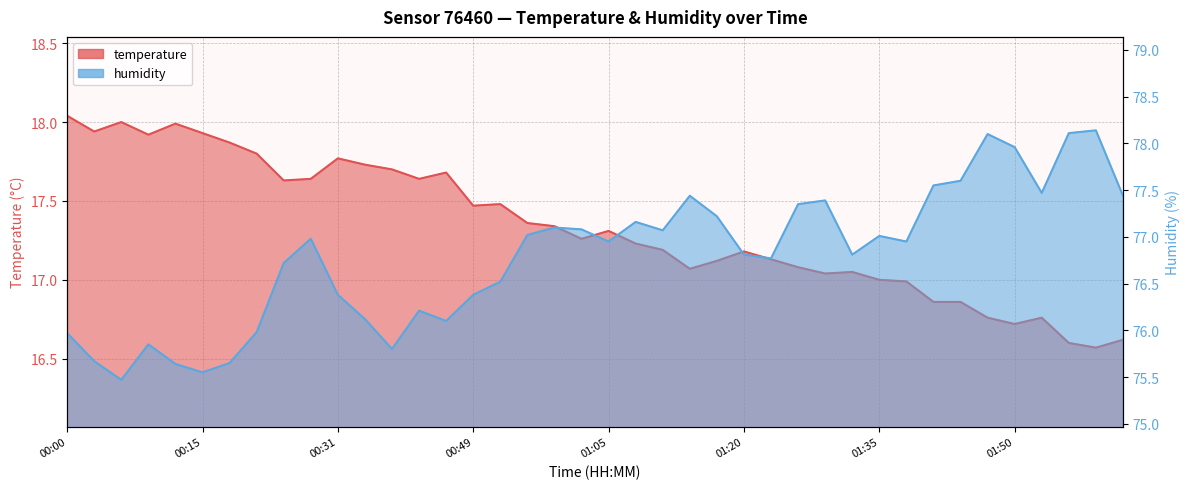

Between 00:40 and 01:11, which series saw the biggest shift?

humidity